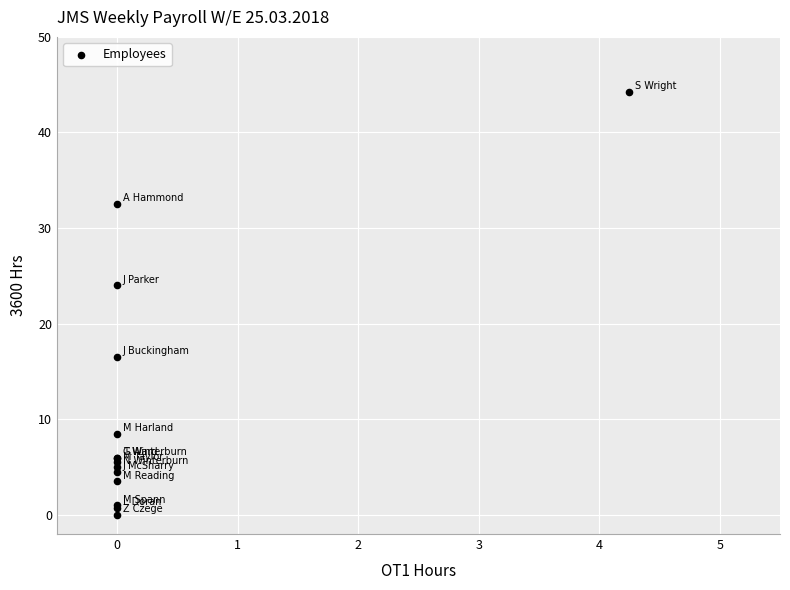

What Y value in the scatter plot is closest to 22?

24.0